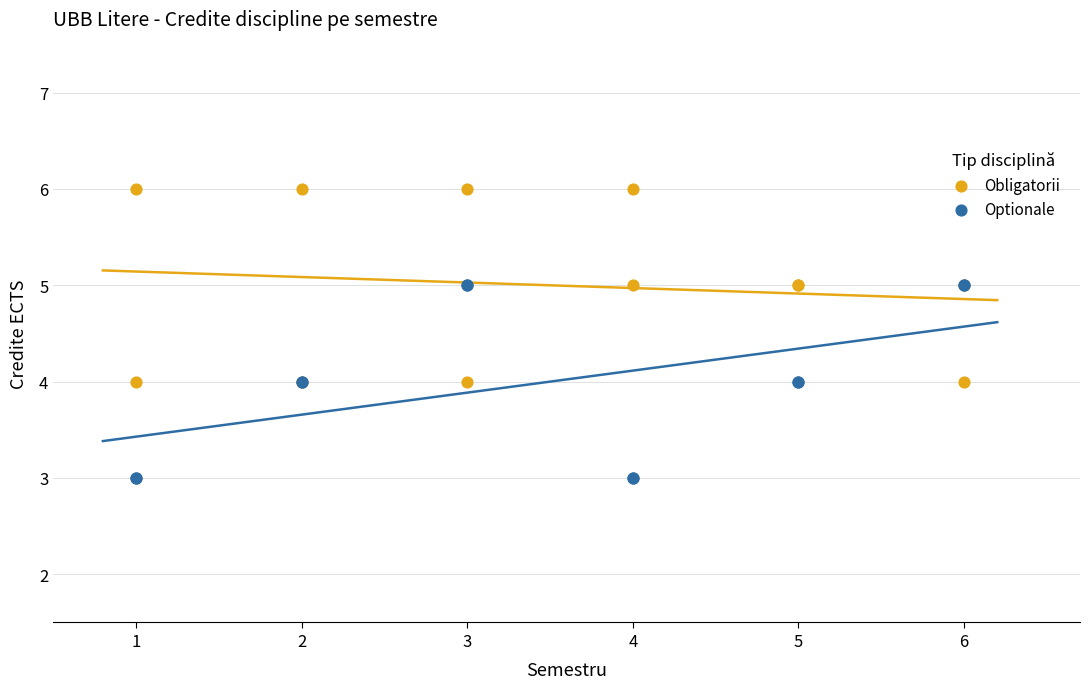

What are all the series names shown in the legend?

Obligatorii, Optionale